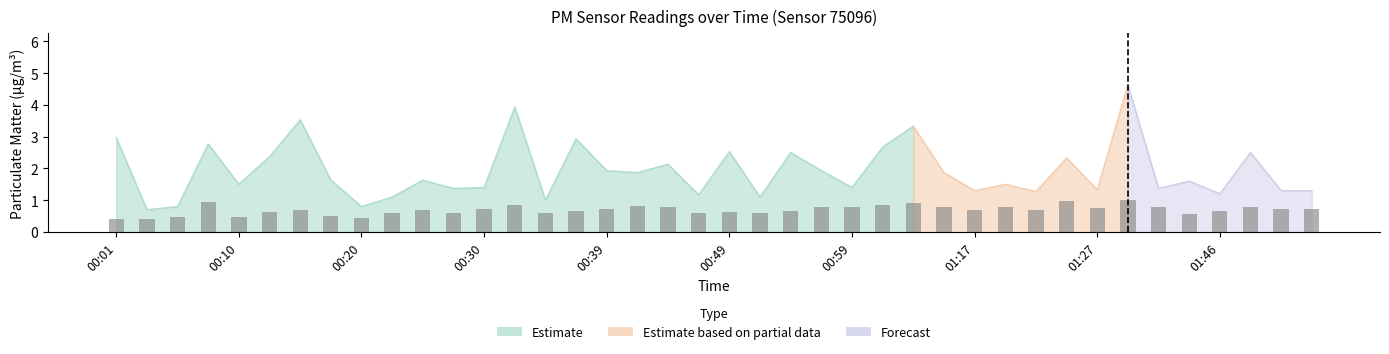

What is the minimum value shown in the chart?

0.4